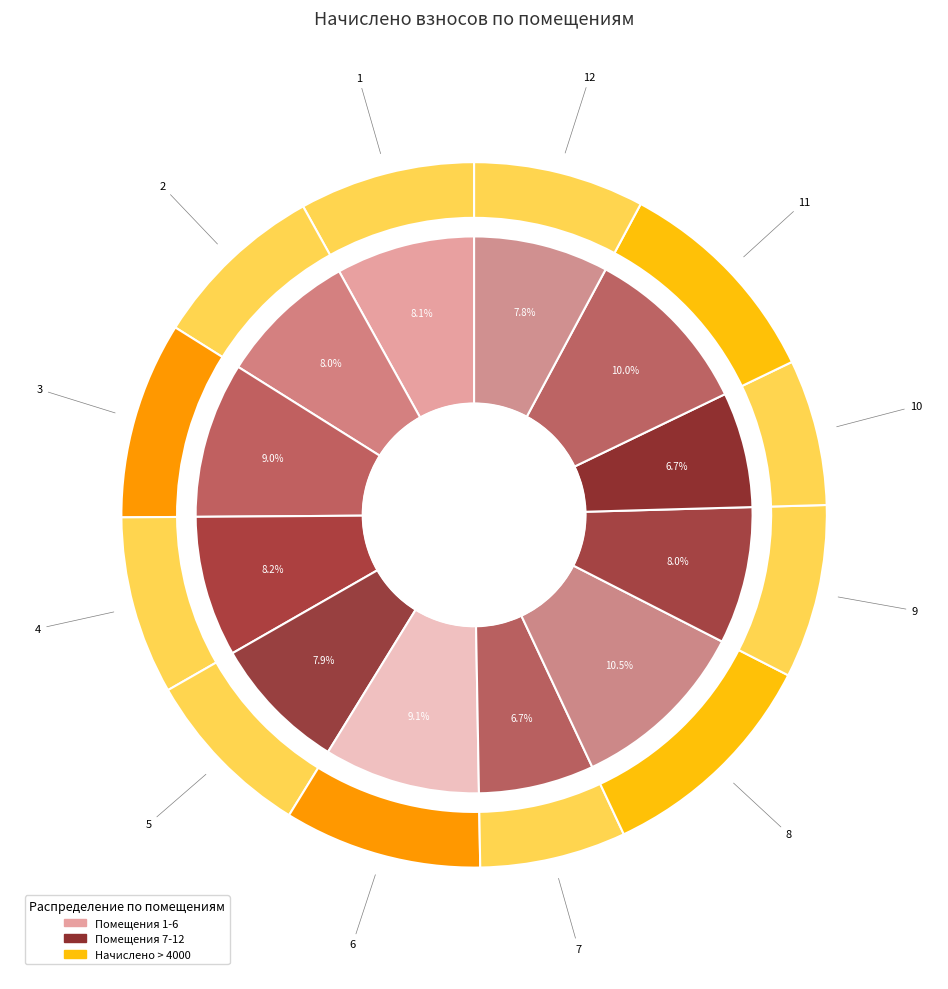

Is there a majority slice in this chart?

No